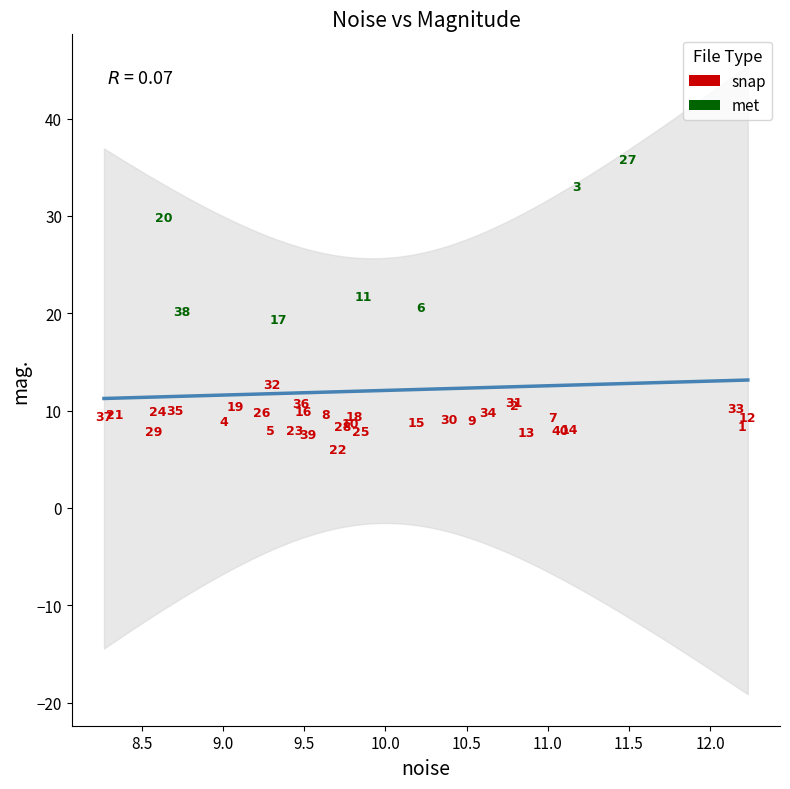

Which series reaches the minimum Y coordinate?

snap